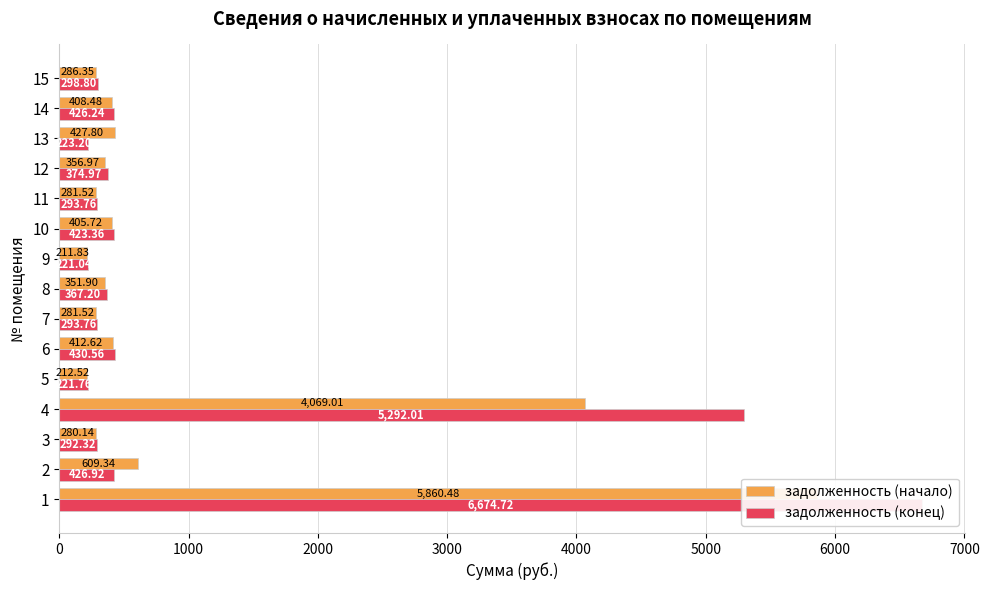

What are all the series names shown in the legend?

задолженность (начало), задолженность (конец)